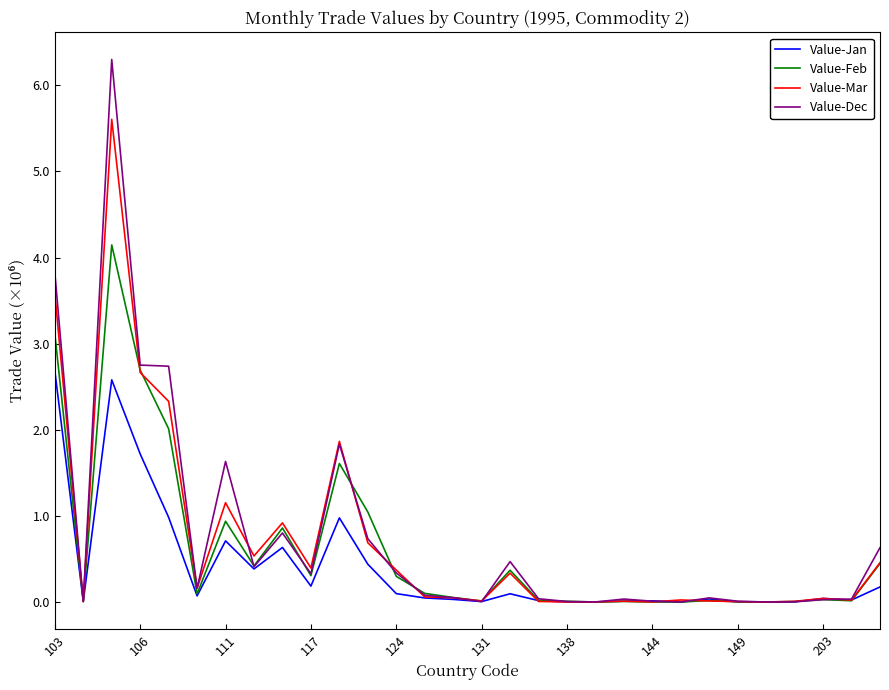

Does the chart display data point markers on the line(s)?

No